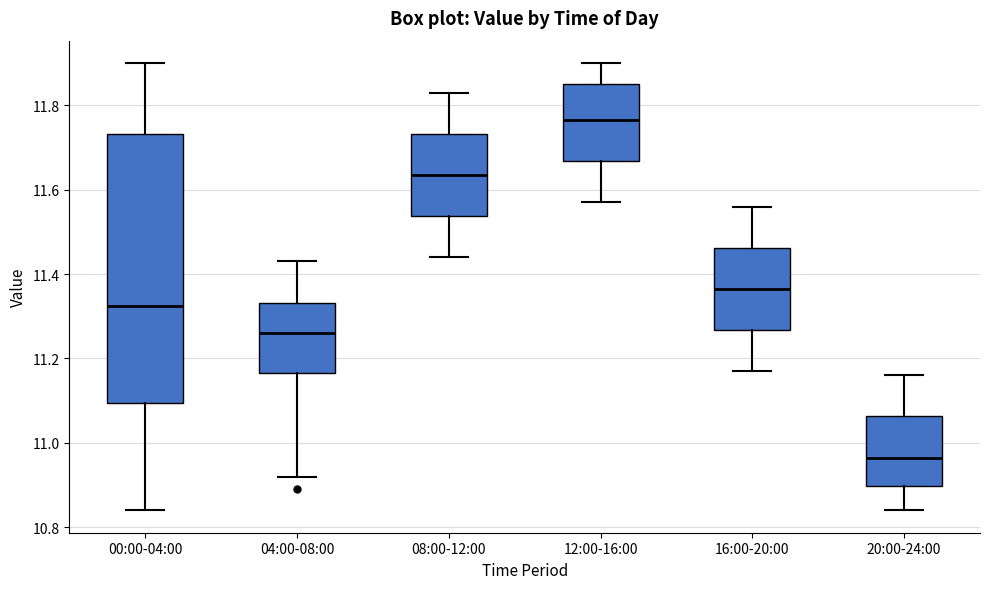

Which box's median line is the lowest?

20:00-24:00